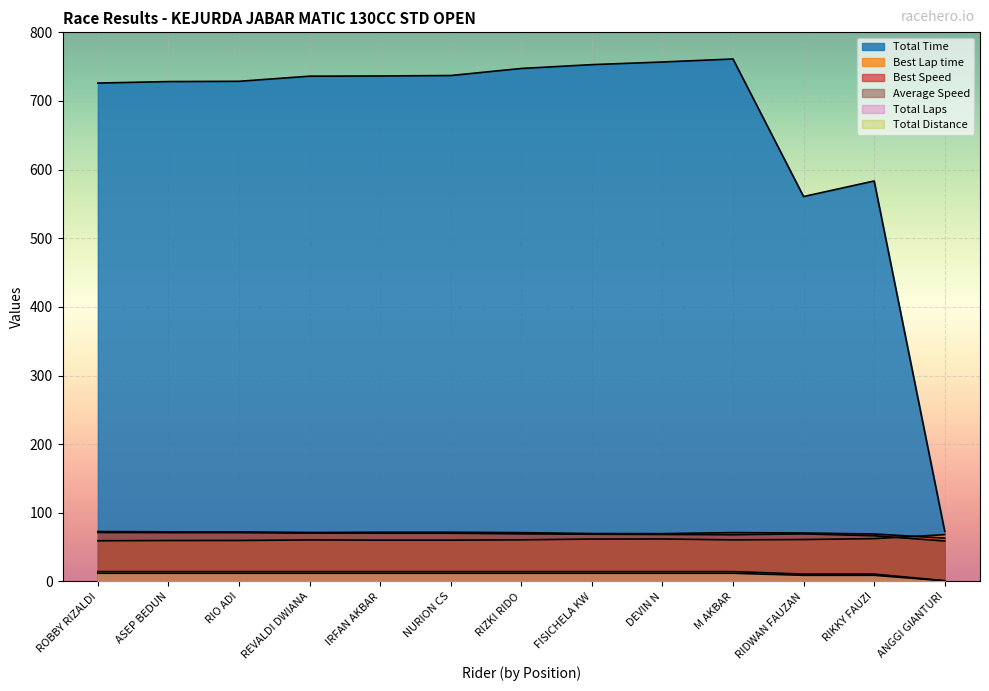

The value of Total Laps at RIDWAN FAUZAN is 5.8. True or false?

False